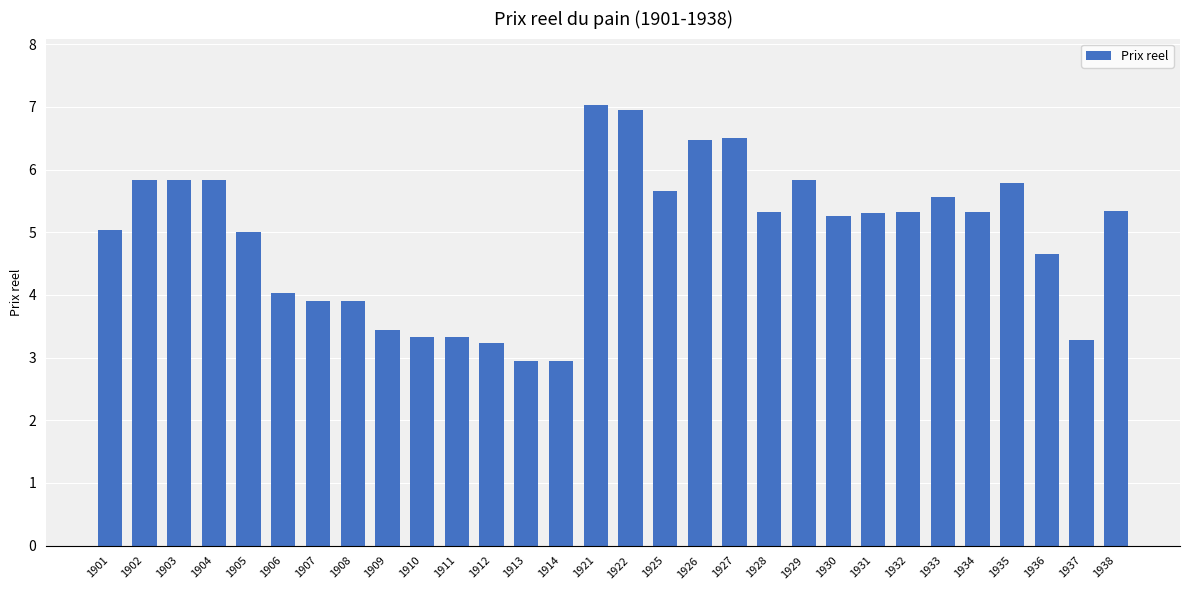

What is the maximum value shown in the chart?

7.0